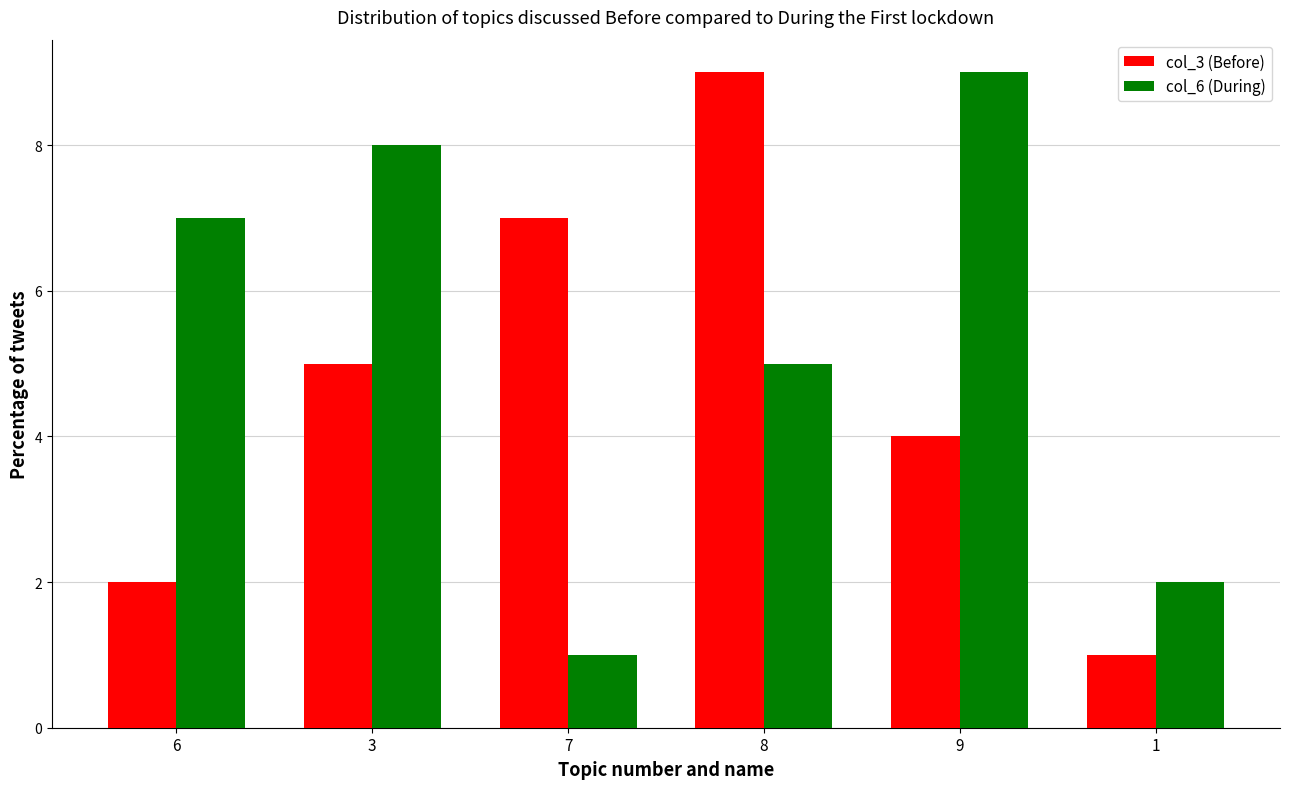

What position from the left is 6?

1